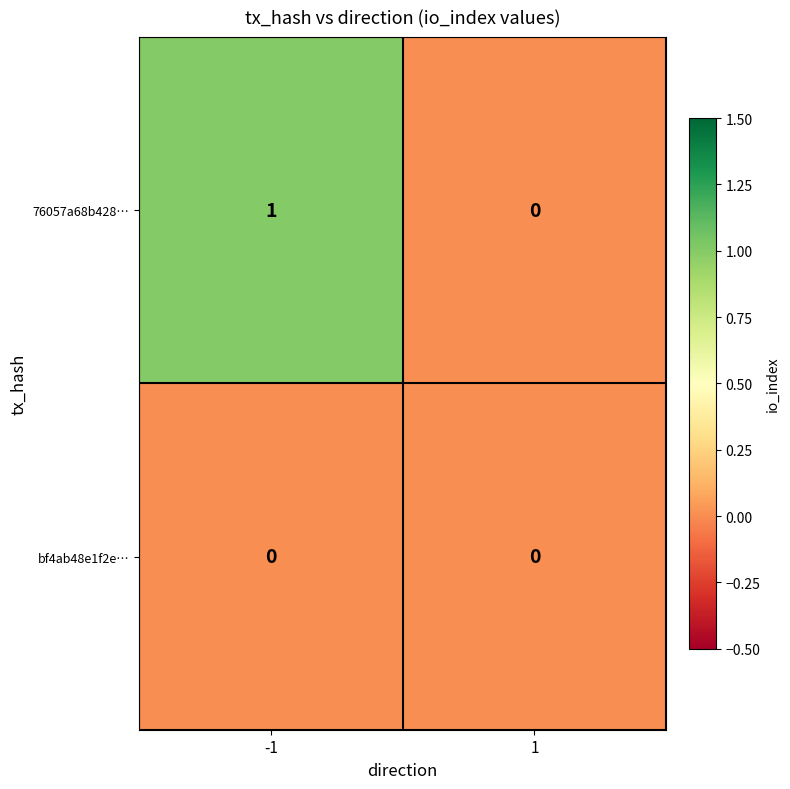

True or false: 76057a68b428… has a value of 0 at 1.

True